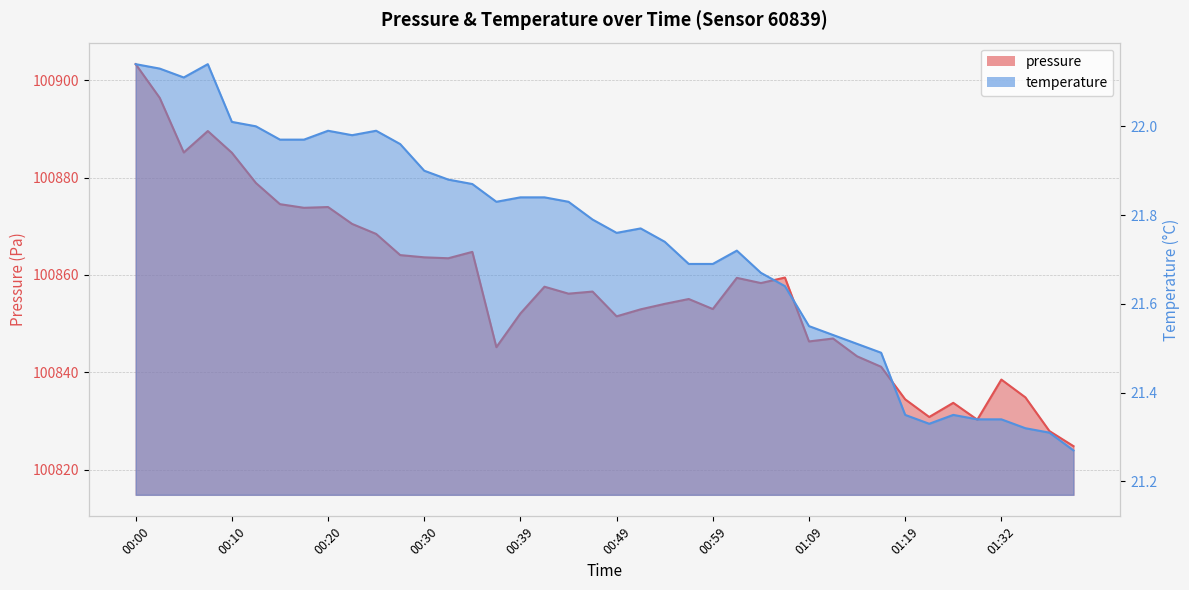

List the series in order of their overall mean, lowest first.

temperature, pressure